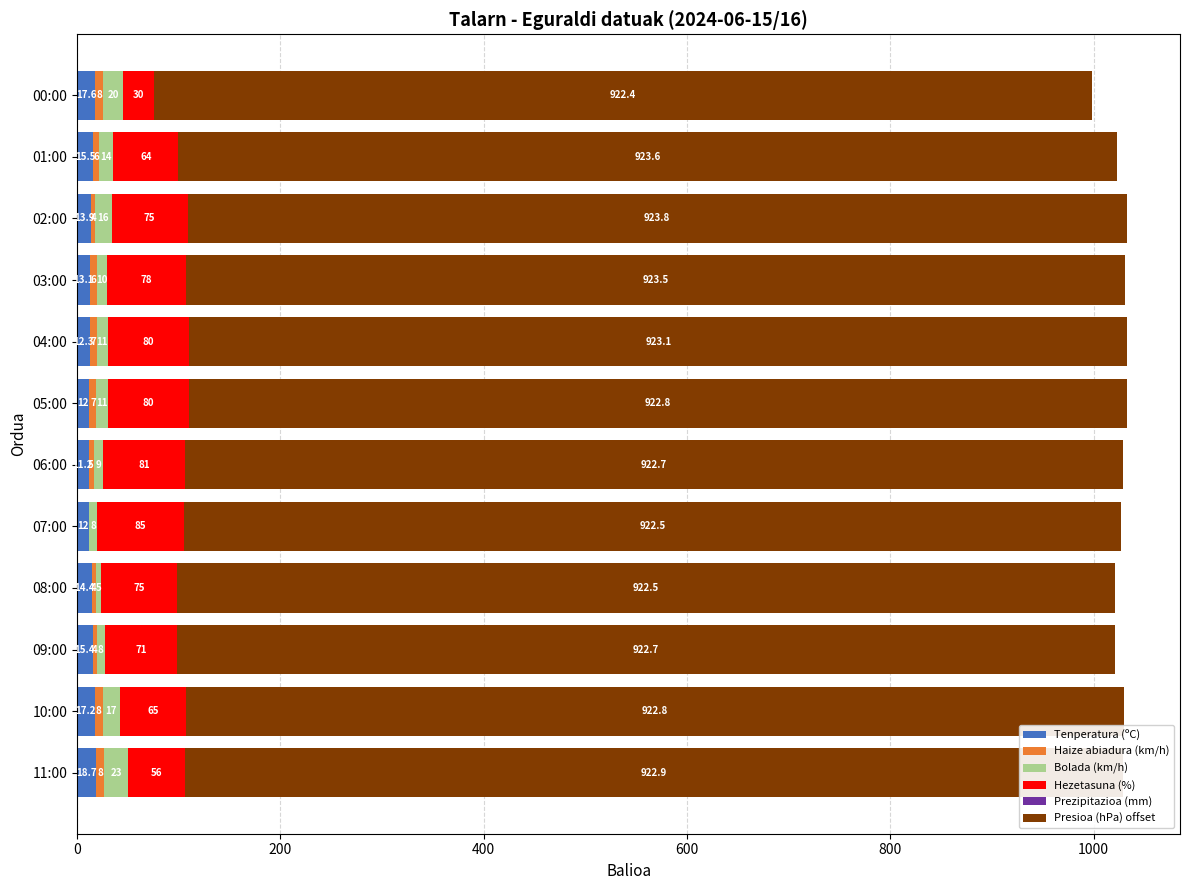

What is the highest value of the Tenperatura (ºC) series?

18.7